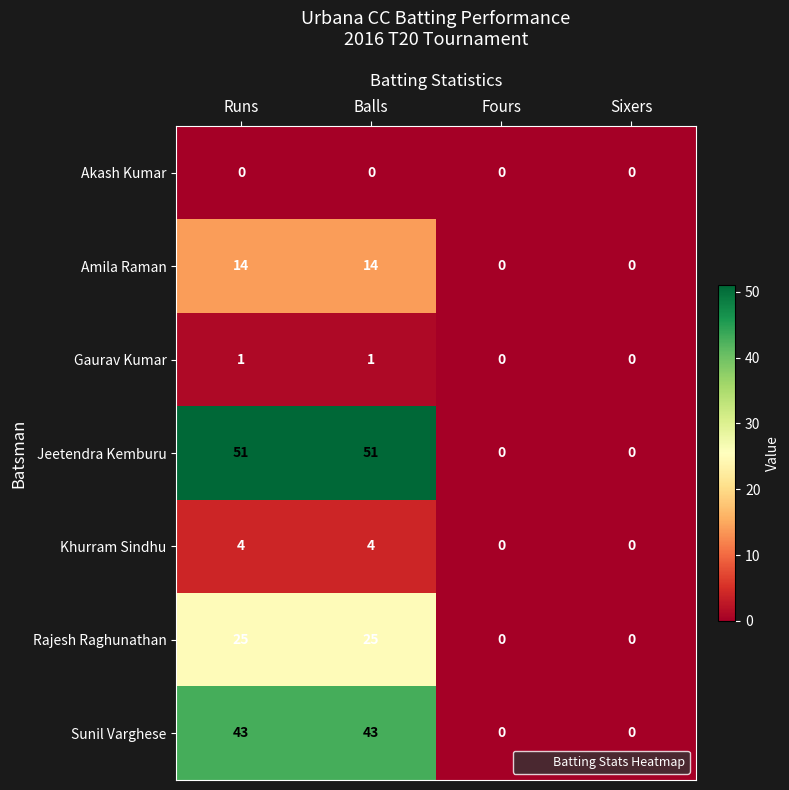

How many categories are shown in the chart?

4